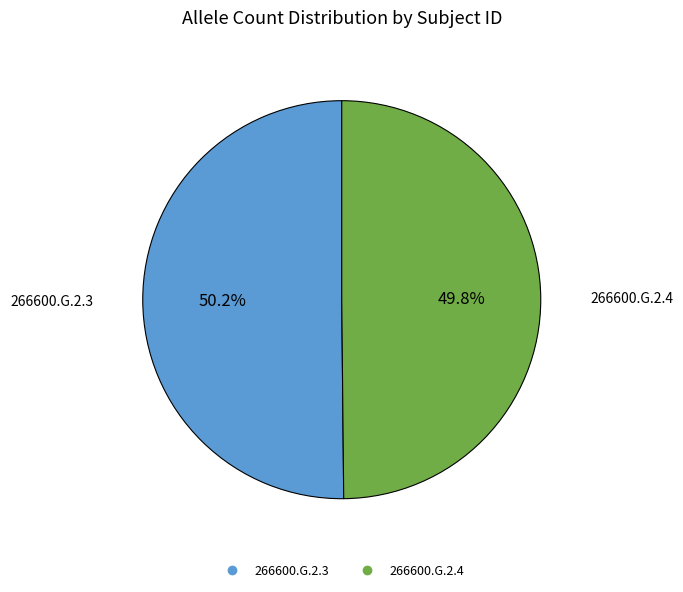

Is there a majority slice in this chart?

Yes